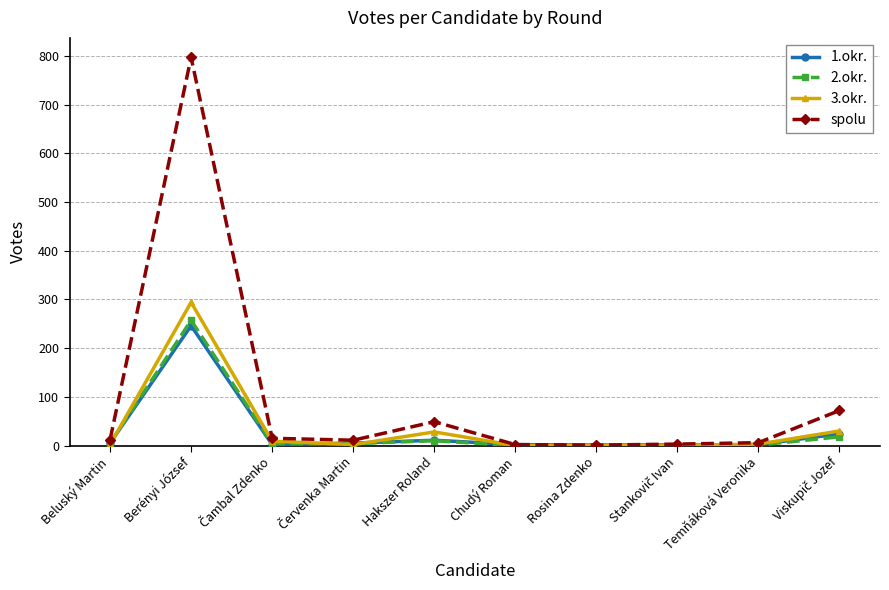

What is the spread (max minus min) of values at Berényi József?

551